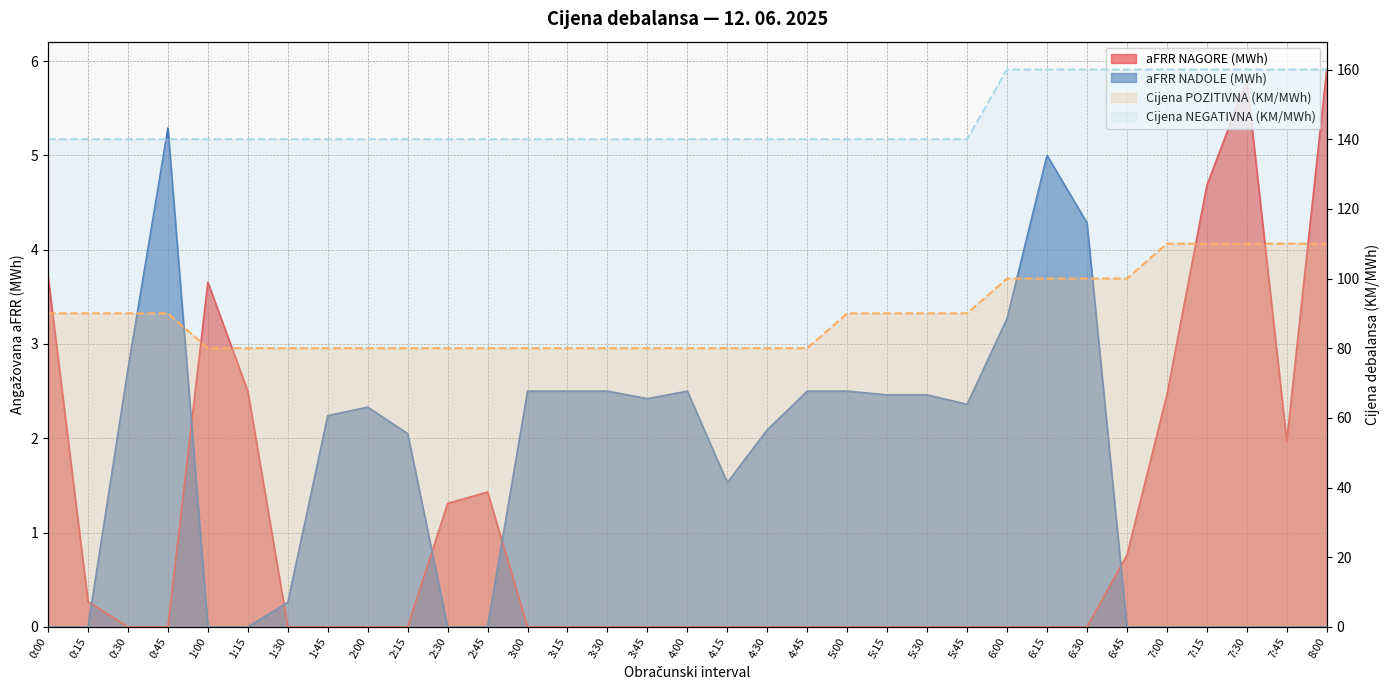

Which series has the largest total across all categories?

Cijena NEGATIVNA (KM/MWh)